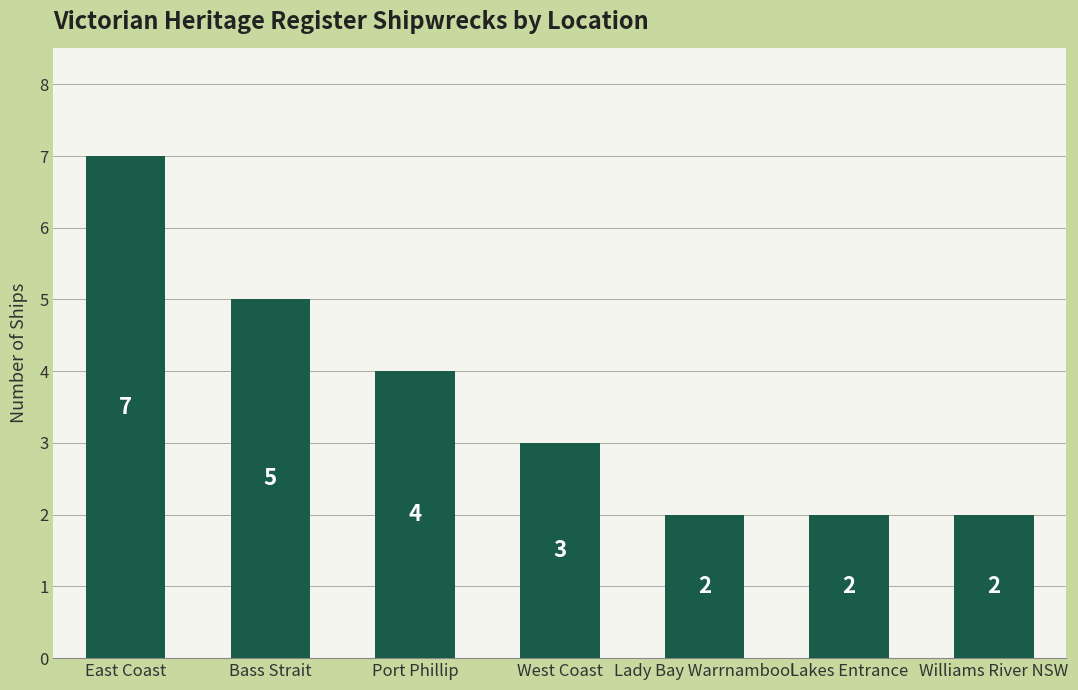

What is the change in value from Bass Strait to Williams River NSW?

-3